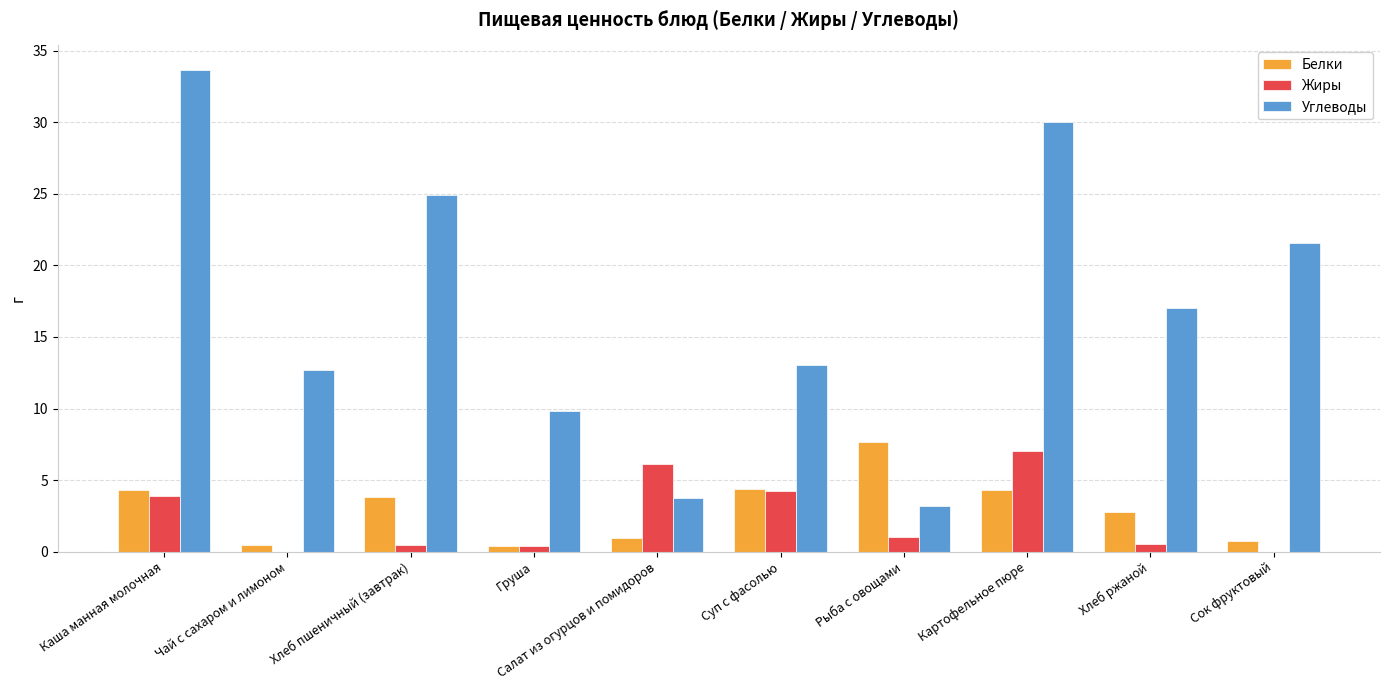

What is the approximate value of Жиры at Суп с фасолью?

4.2